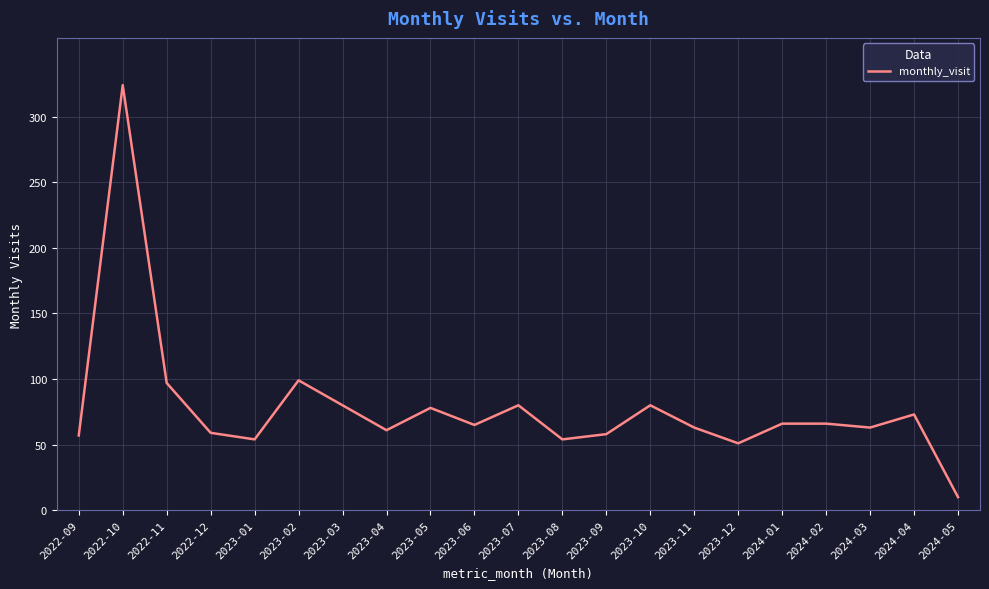

Between 2023-02 and 2024-01, which is larger?

2023-02